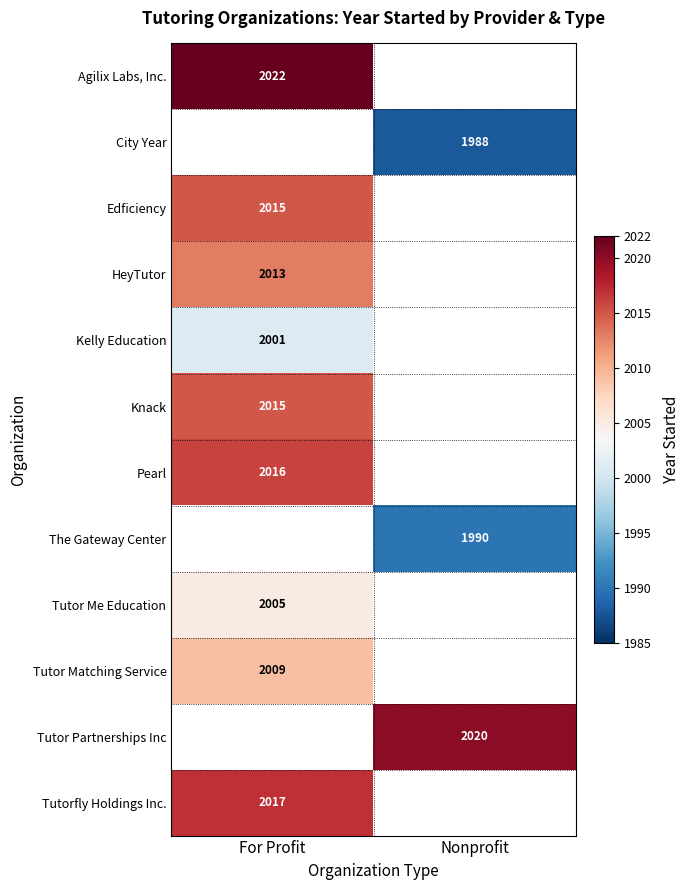

What is the difference between the highest and lowest values at For Profit?

21.0